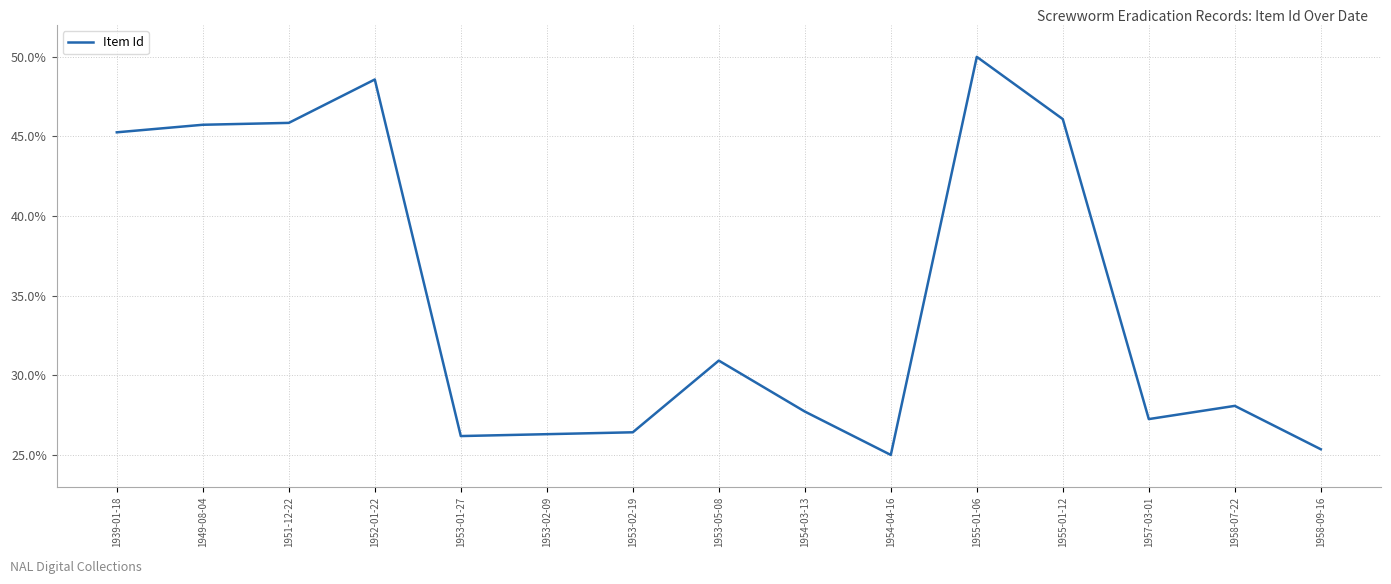

What is the smallest value displayed?

25.0